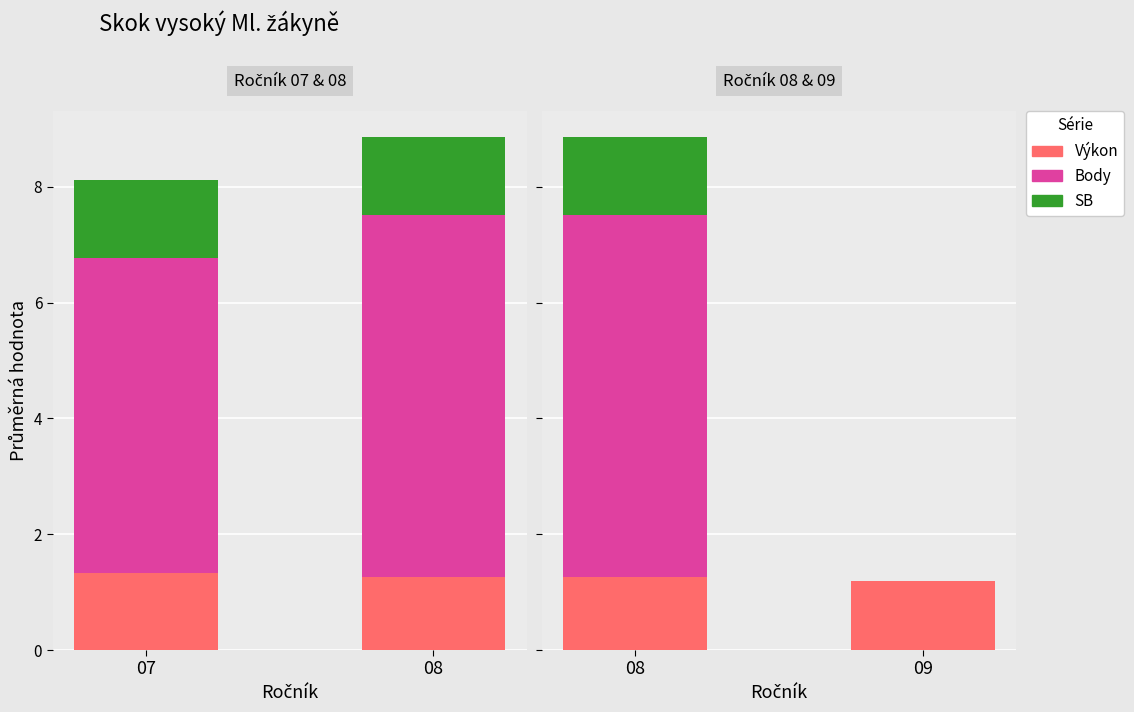

Is it true that Body equals -2.1 at 09?

False